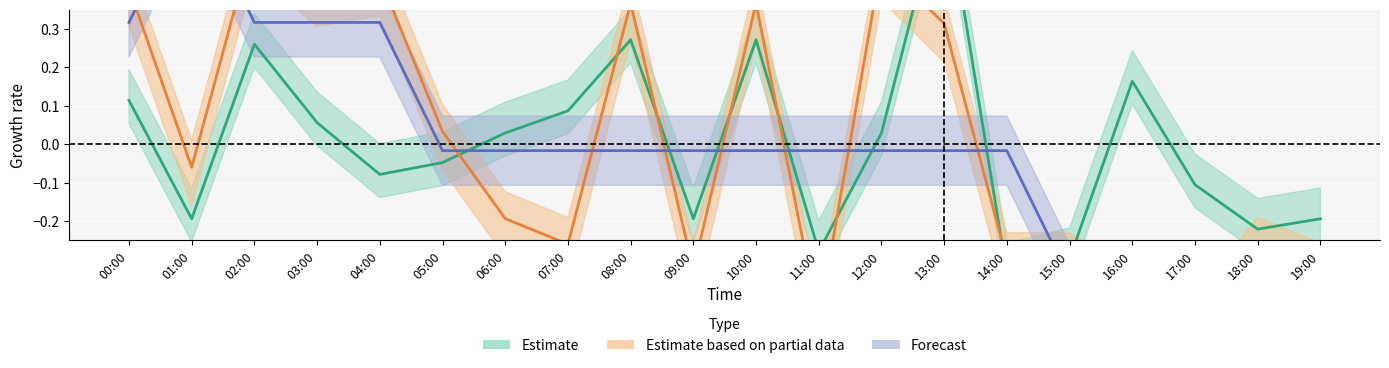

What position from the left is 10:00?

11